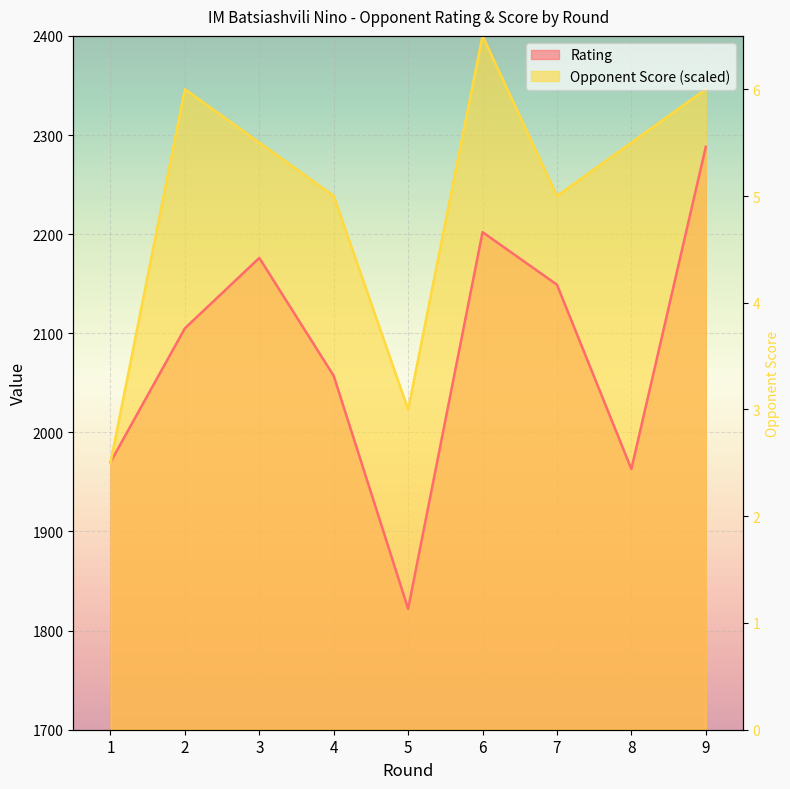

Is it true that Rating equals 1189.0 at 1?

False